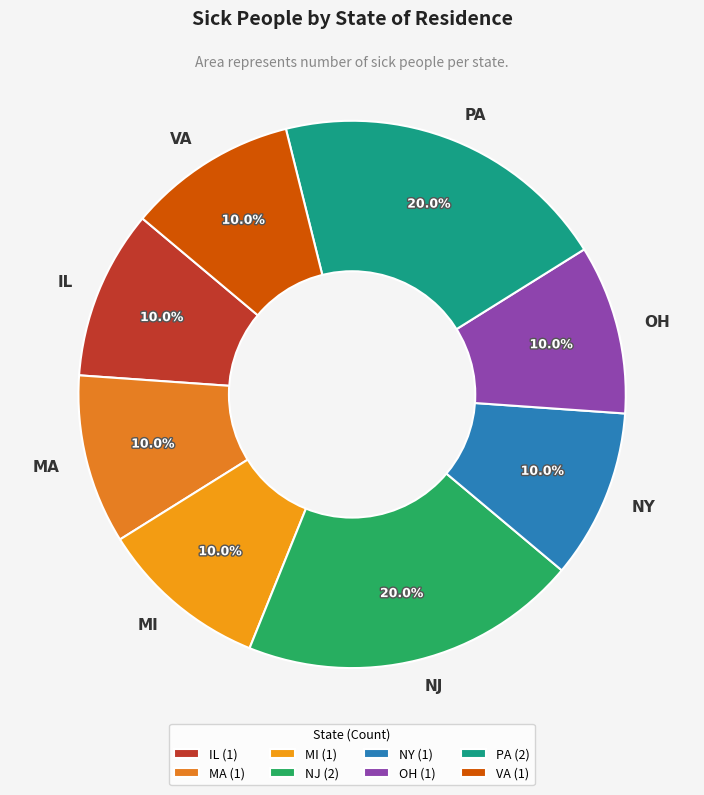

How many segments does this pie chart have?

8